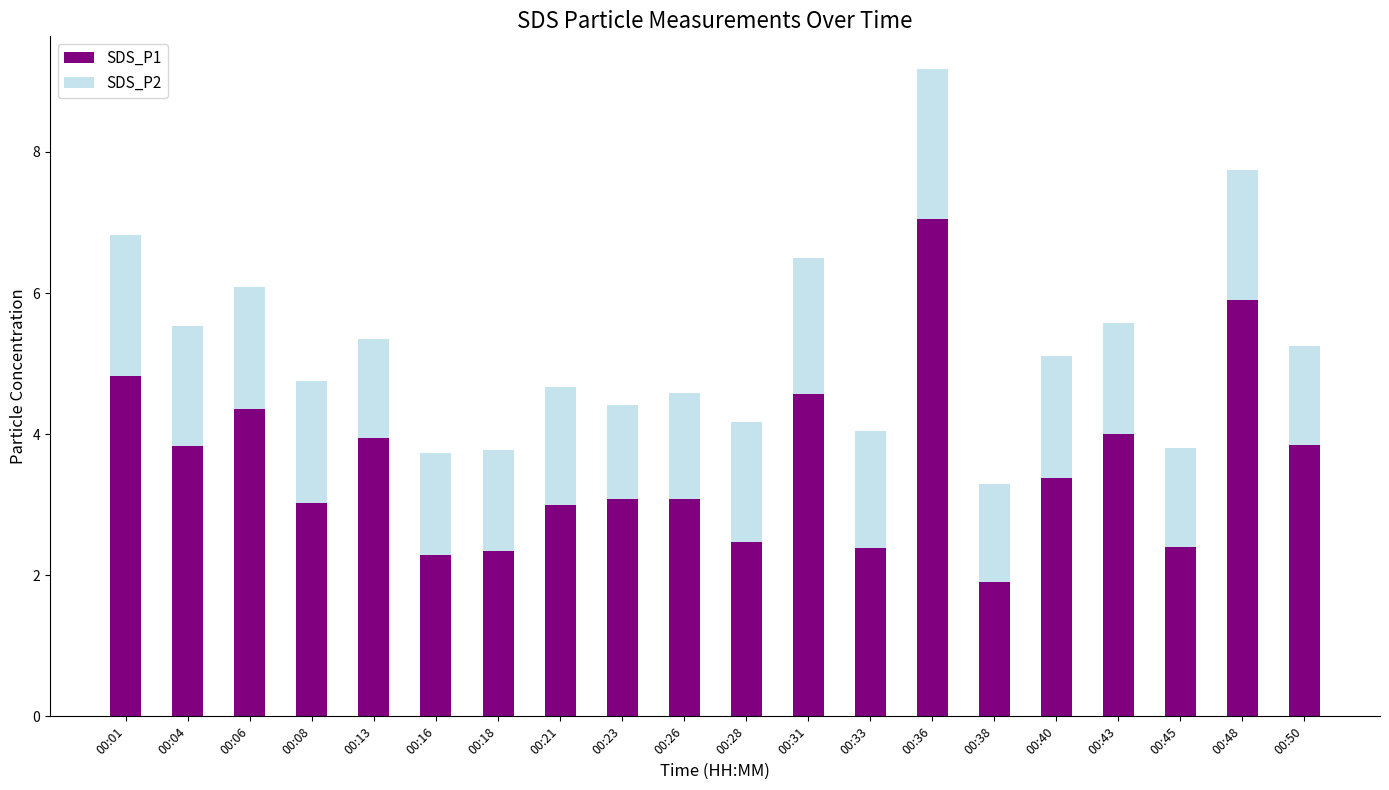

What are all the series names shown in the legend?

SDS_P1, SDS_P2